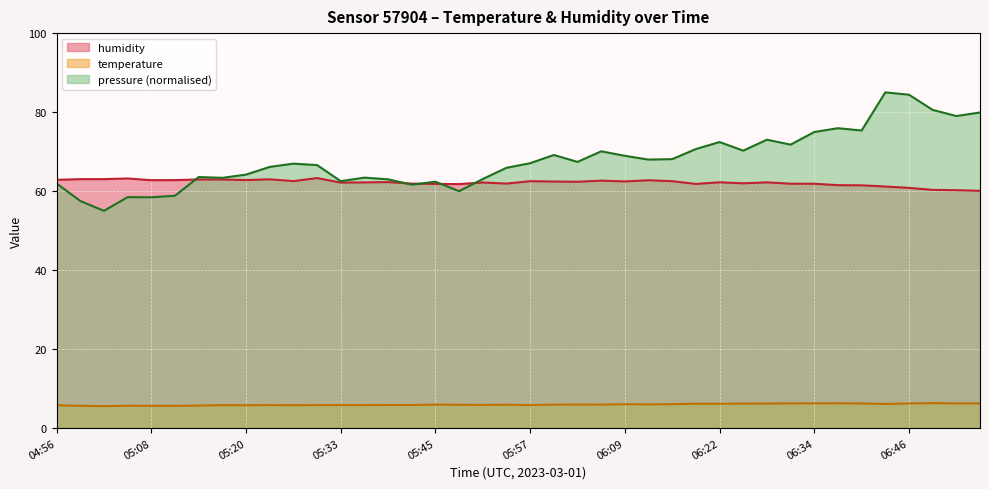

How many distinct data groups are displayed?

3